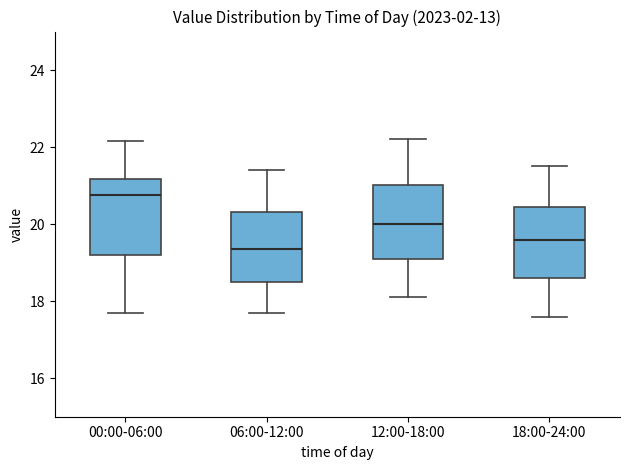

Reading left to right, transcribe this box plot: for each box, give where its median line is, the range the box spans, and where its two whiskers end, as read against the y-axis. The values are not printed on the chart, so give them approximately, as read against the axis.

00:00-06:00: median 20.8, box 19.2 to 21.2, whiskers 17.8 to 22.2
06:00-12:00: median 19.4, box 18.6 to 20.4, whiskers 17.8 to 21.4
12:00-18:00: median 20.0, box 19.2 to 21.0, whiskers 18.2 to 22.2
18:00-24:00: median 19.6, box 18.6 to 20.4, whiskers 17.6 to 21.6